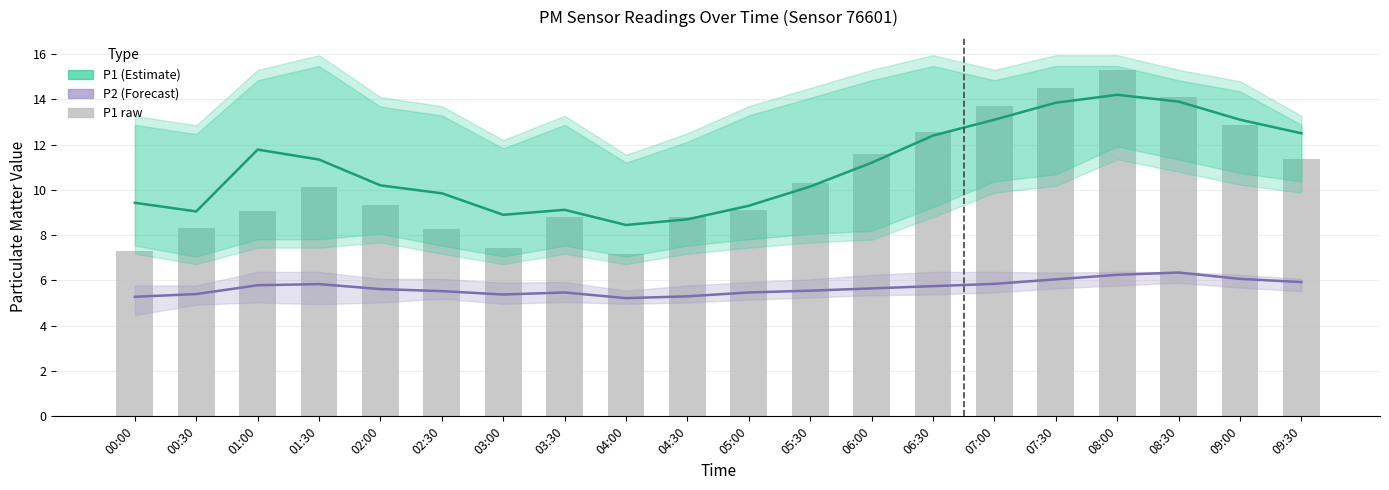

Which label corresponds to the largest value in the chart?

08:00